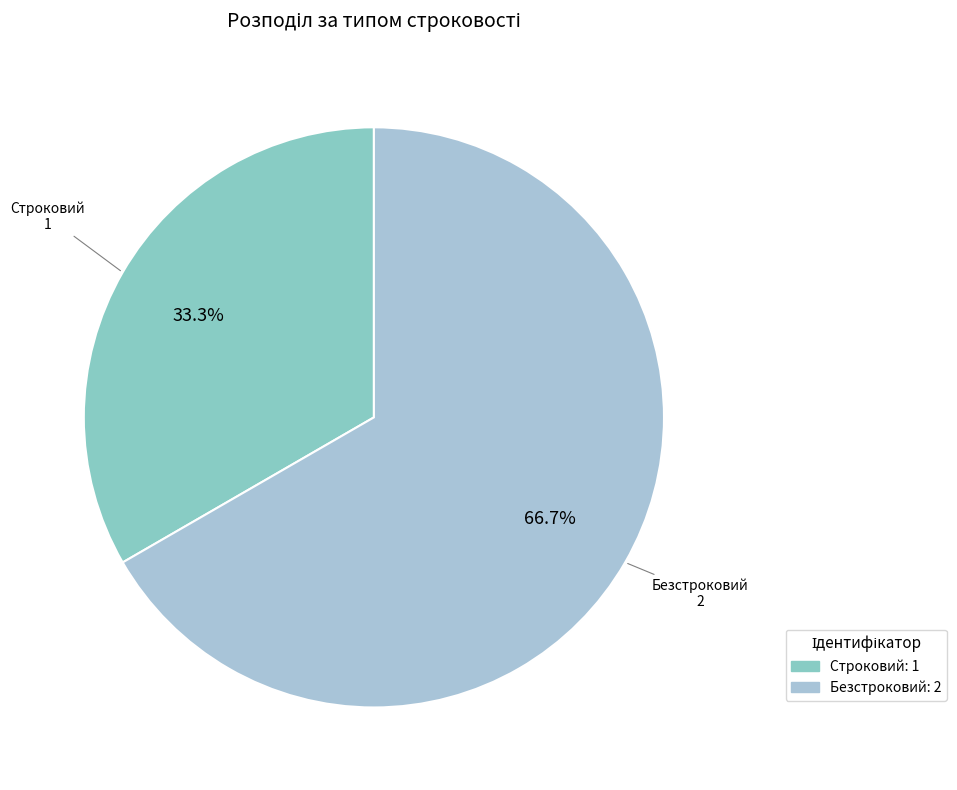

Combined, what portion of the pie is Безстроковий and Строковий?

100.0%